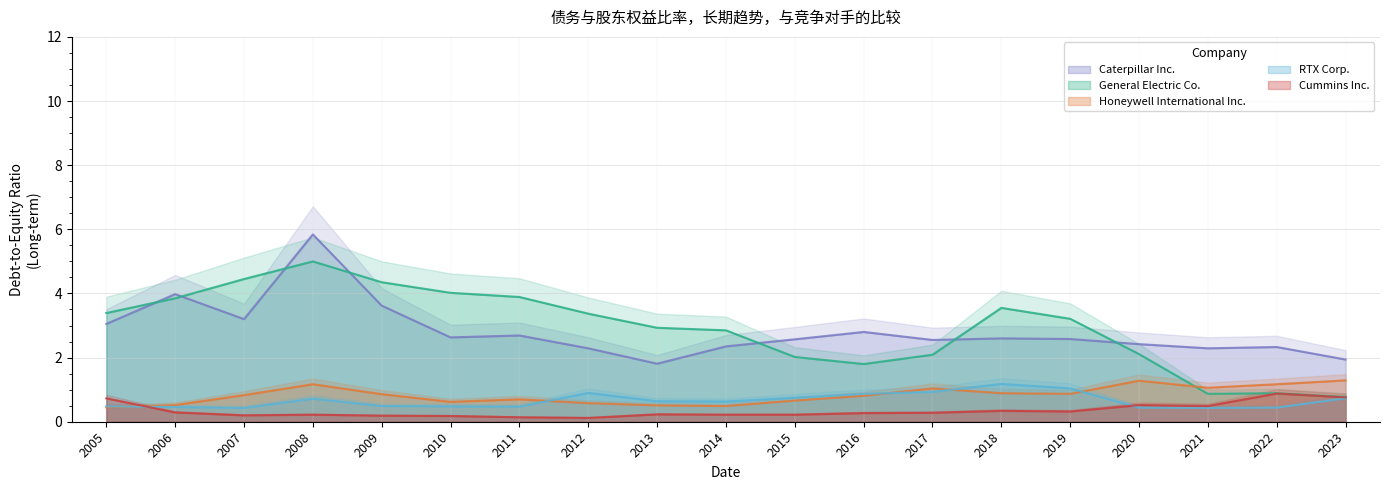

At which category is the sum across all series the highest?

2008